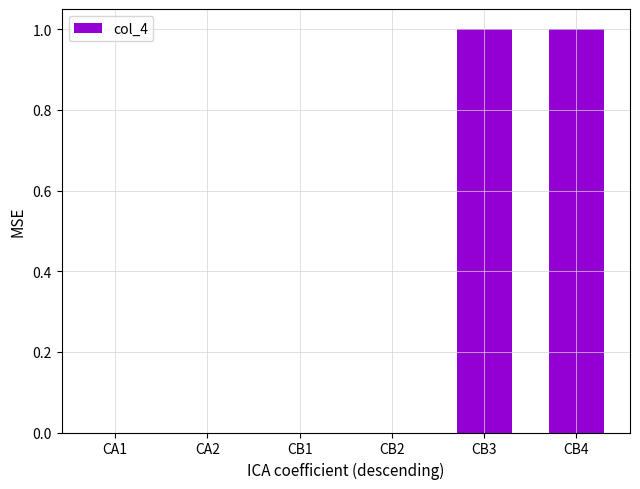

What is the maximum value shown in the chart?

1